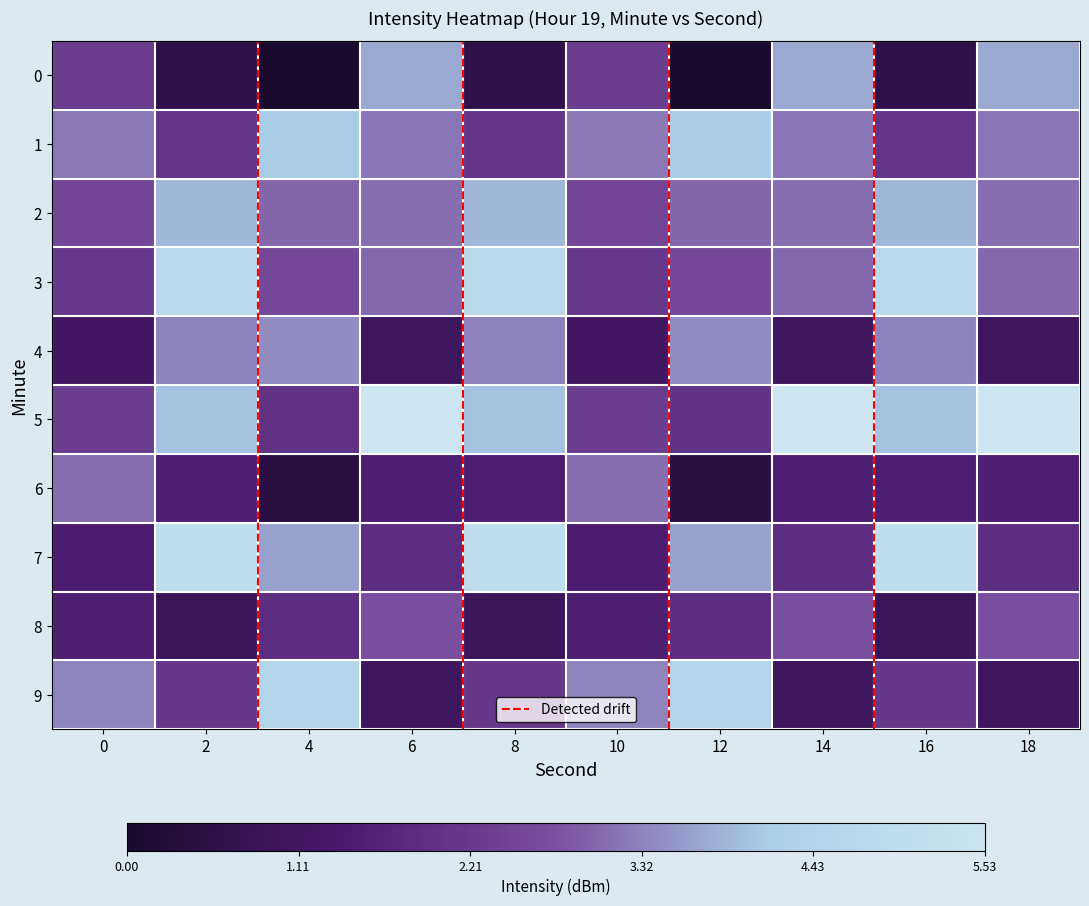

Between 8 and 16, which is larger?

8